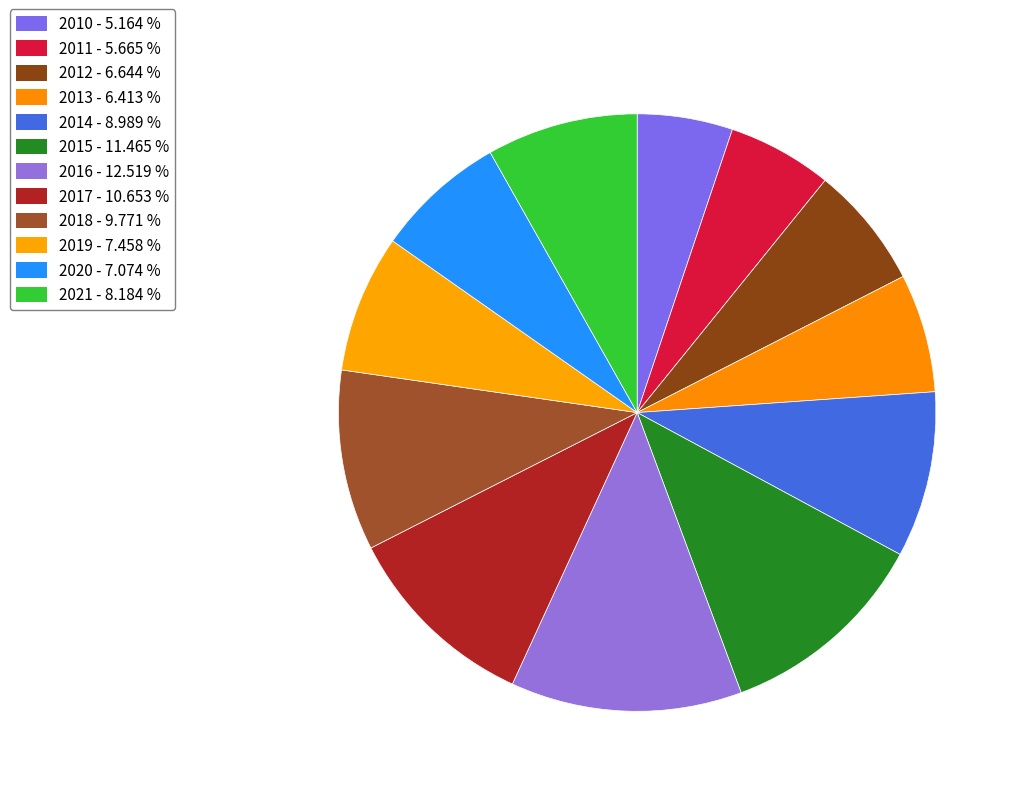

Approximately how many times larger is the value at 2019 compared to 2016?

0.6